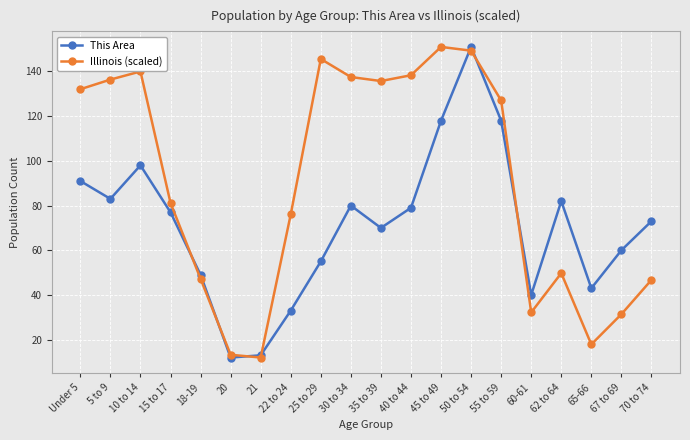

What is the total value across all series at Under 5?

223.1